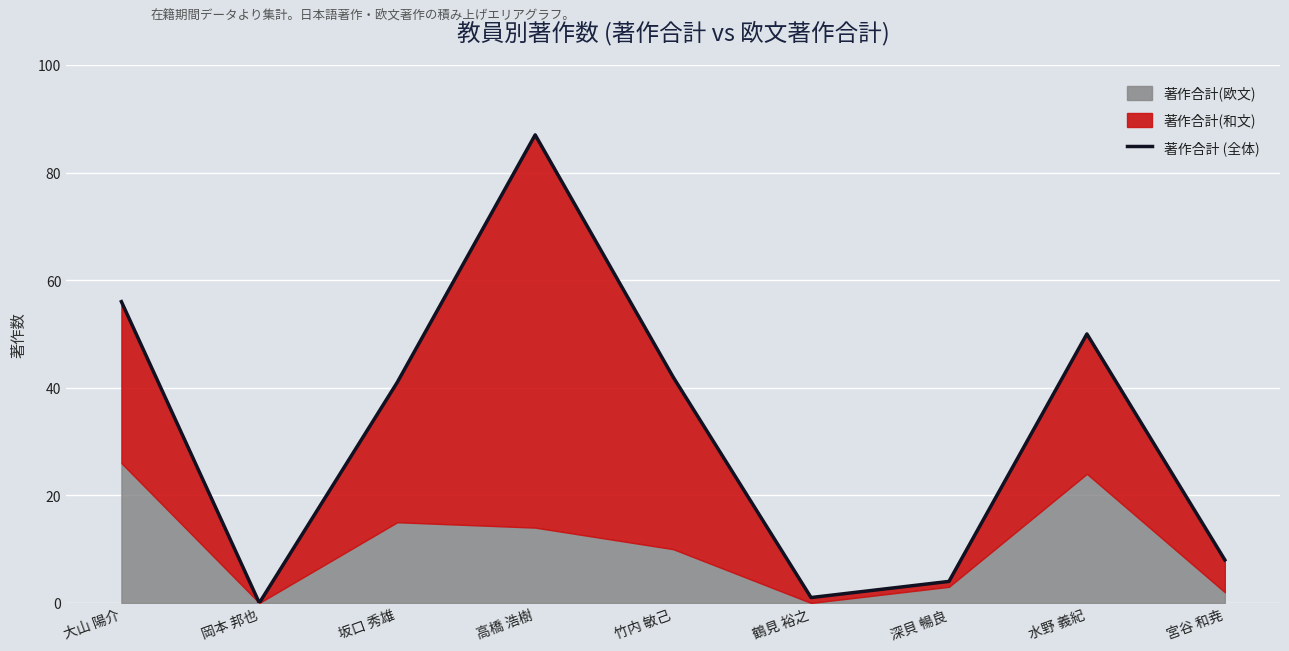

How many interior local peaks (higher than both neighbors) does the data have?

2